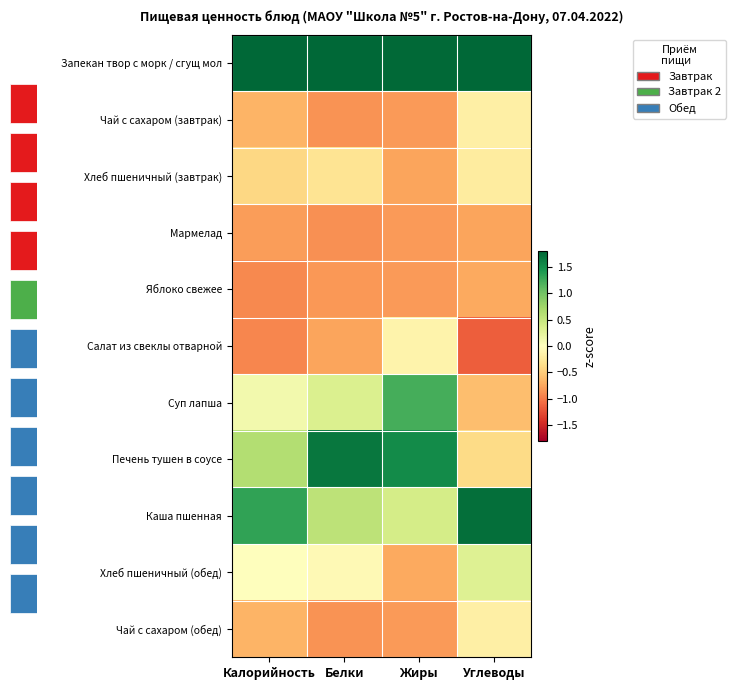

At Калорийность, list the series in order from largest to smallest.

Запекан твор с морк / сгущ мол, Каша пшенная, Печень тушен в соусе, Суп лапша, Хлеб пшеничный (обед), Хлеб пшеничный (завтрак), Чай с сахаром (завтрак), Чай с сахаром (обед), Мармелад, Яблоко свежее, Салат из свеклы отварной